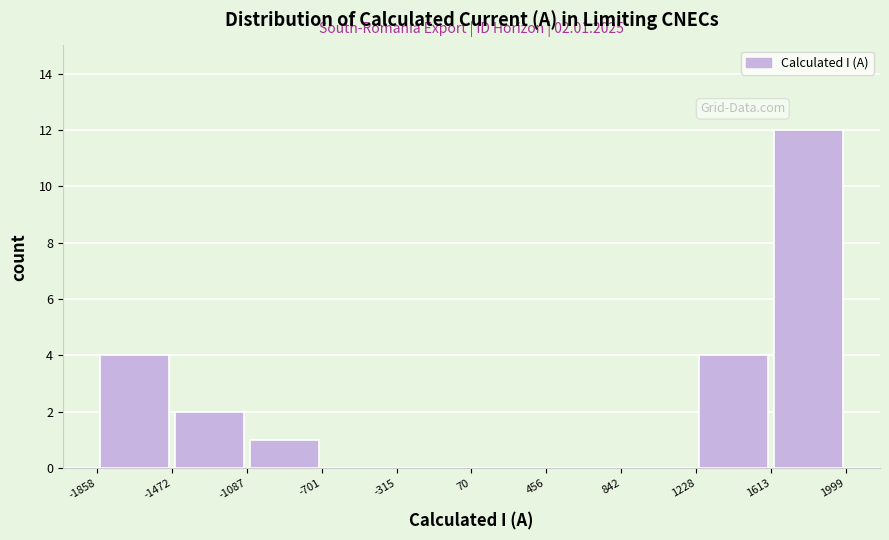

Over which range of the x-axis is the bar tallest?

1613 to 1999